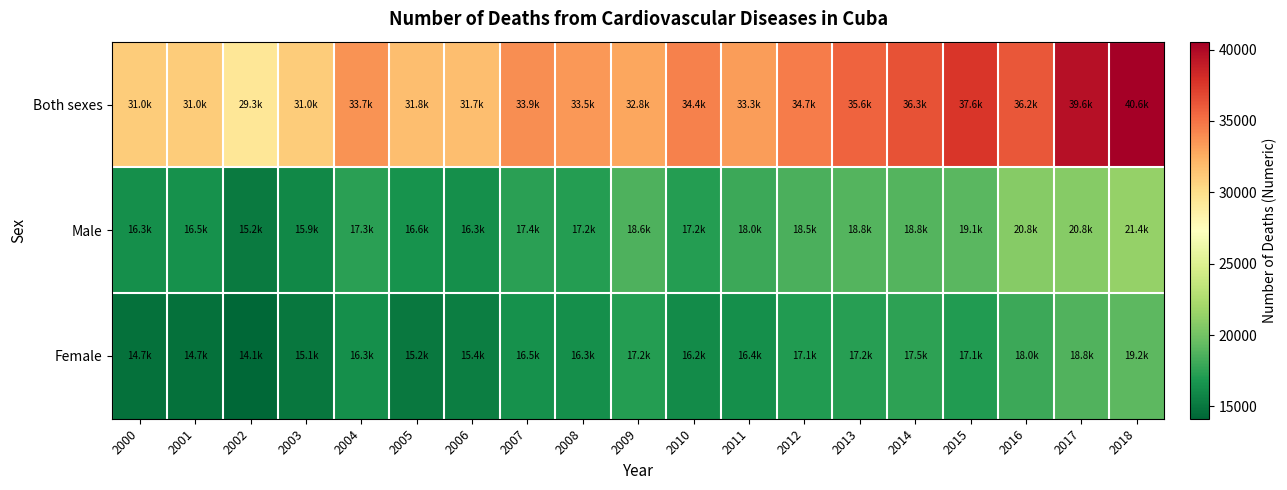

How many data points does each series have?

19